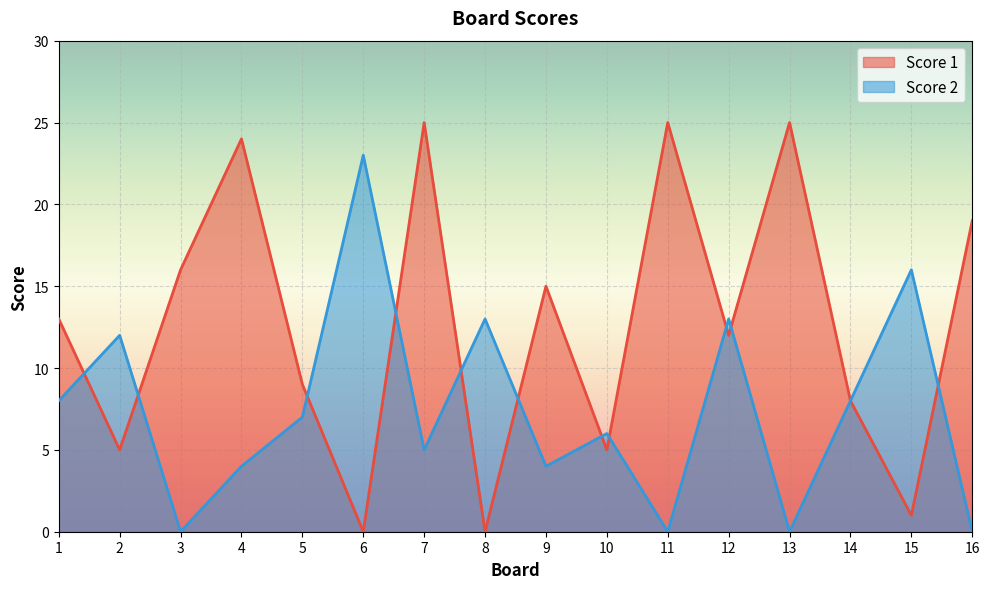

Is it true that Score 1 equals 18 at 1?

False